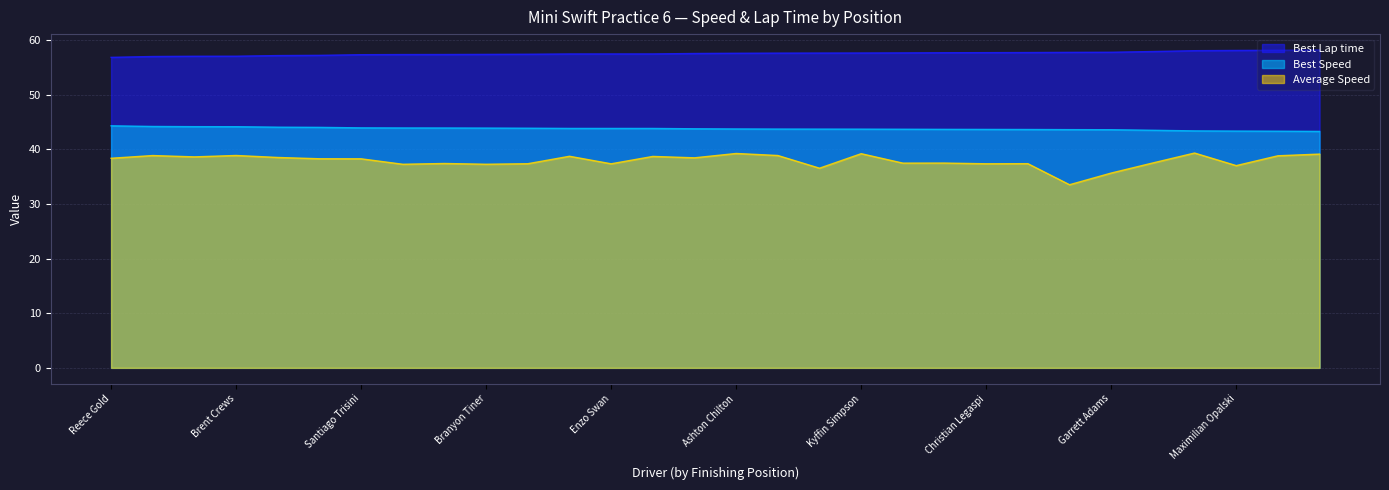

What is the sum of all Best Lap time values?

1726.7